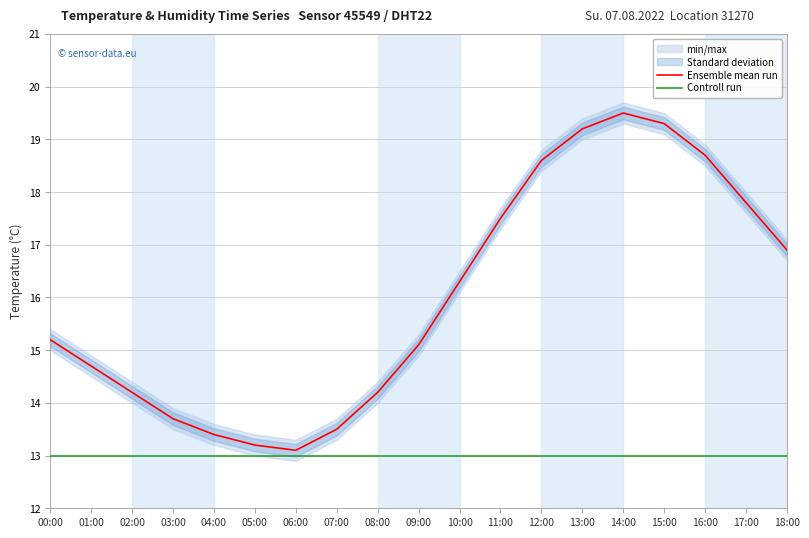

What is the greatest value displayed?

19.5